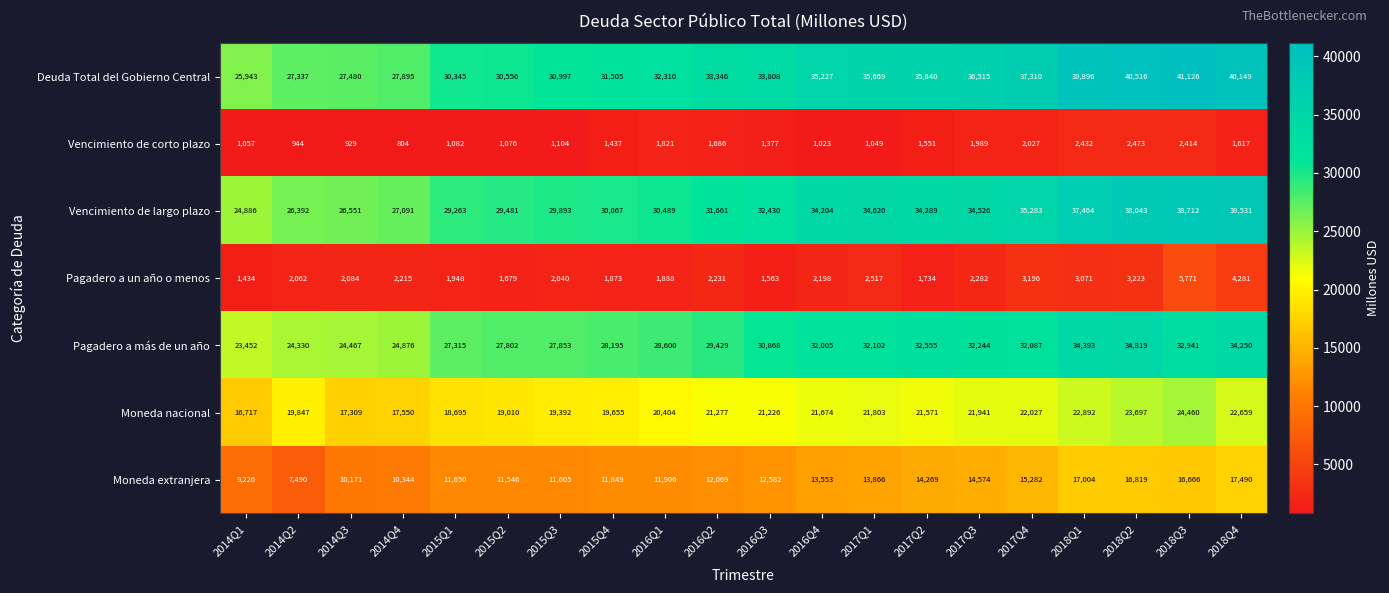

The Moneda nacional series shows 6173 at 2014Q2. True or false?

False